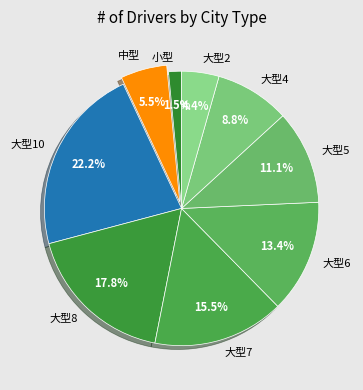

Approximately how many times larger is the value at 小型 compared to 大型8?

0.1